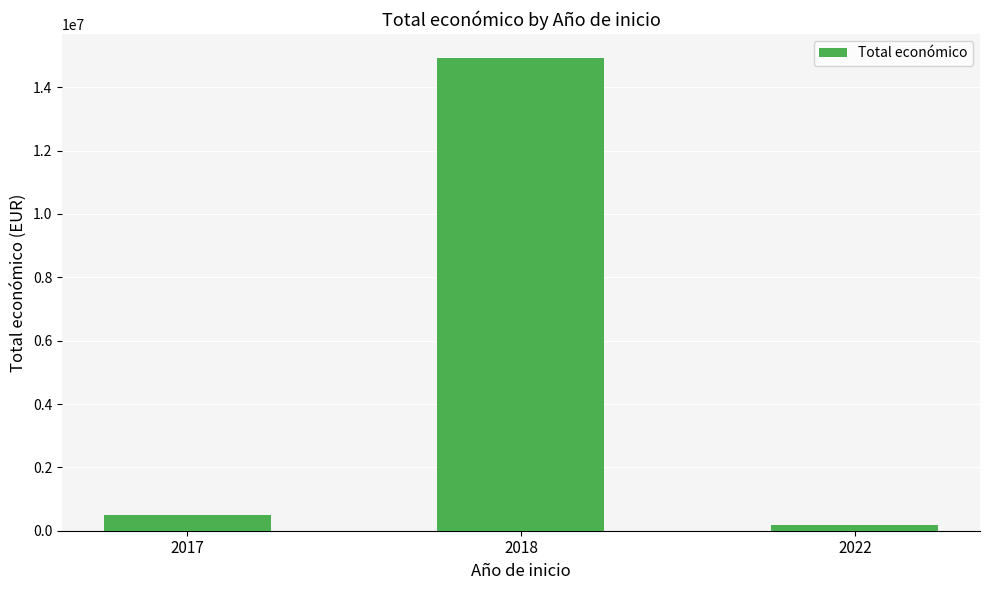

Are the bars horizontal?

No